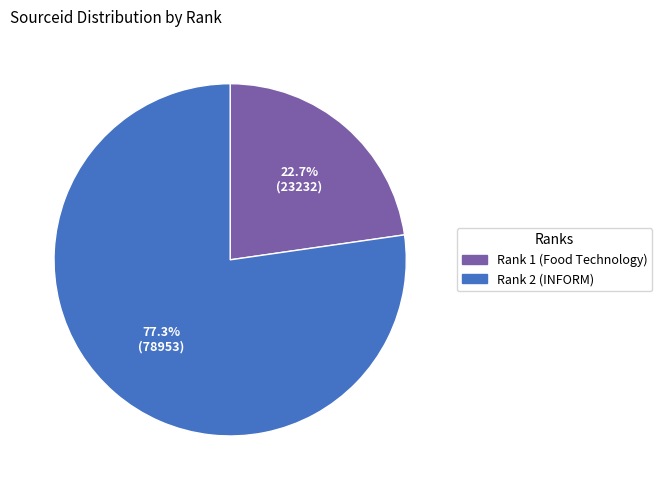

How many segments does this pie chart have?

2